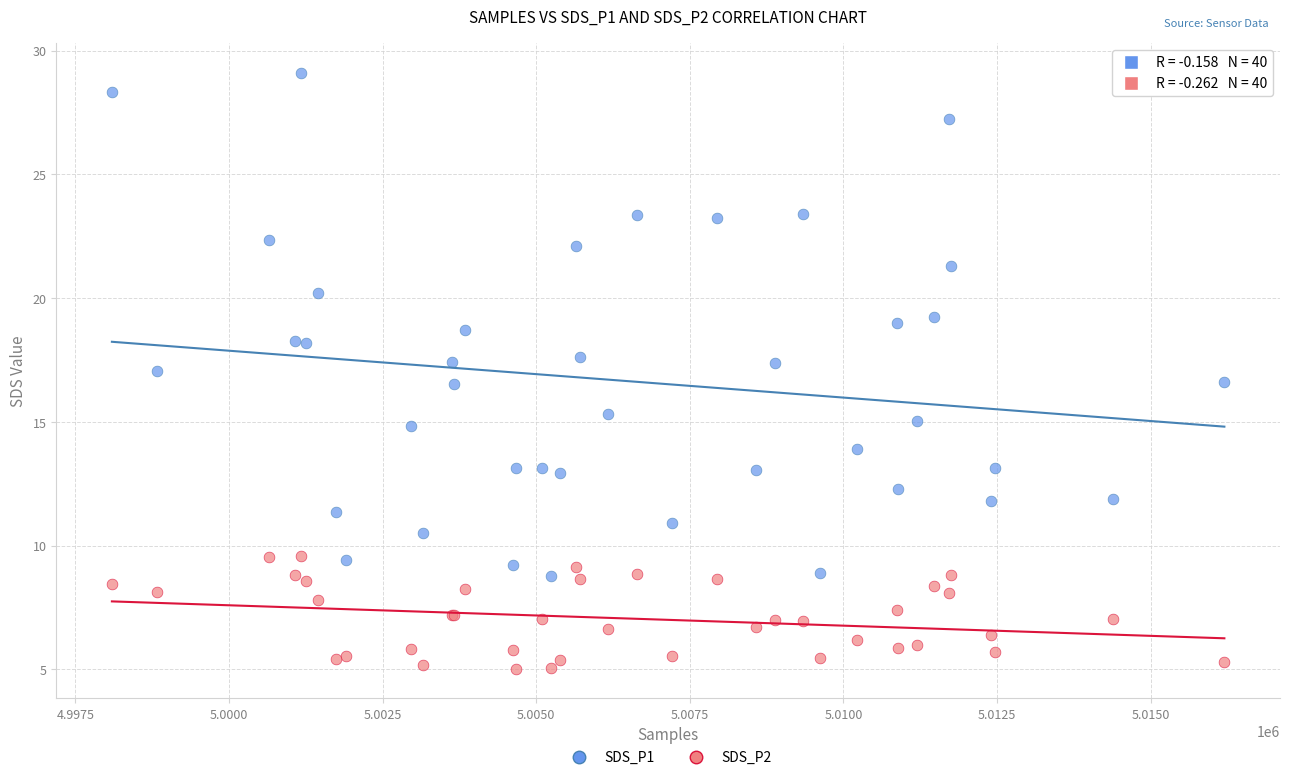

Which series contains the lowest Y value?

SDS_P2